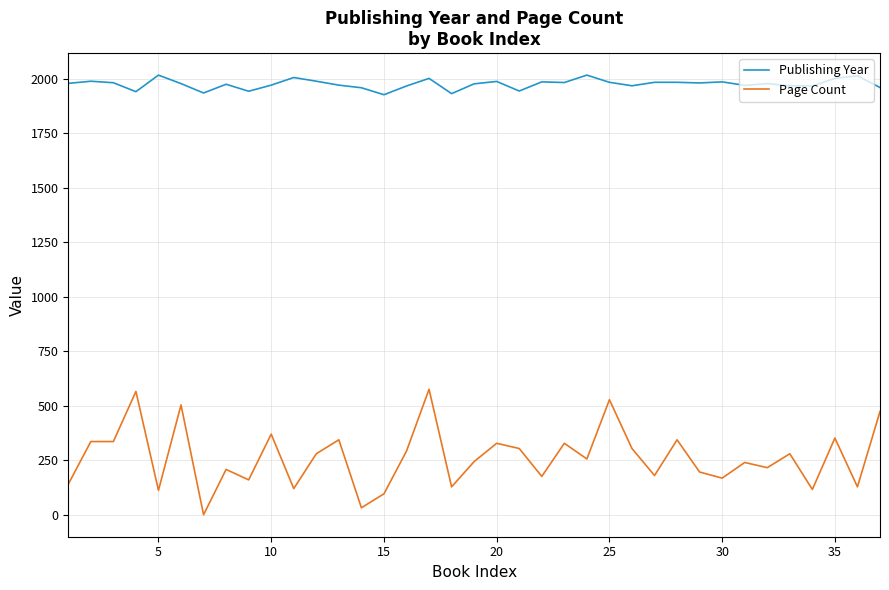

What are all the series names shown in the legend?

Publishing Year, Page Count